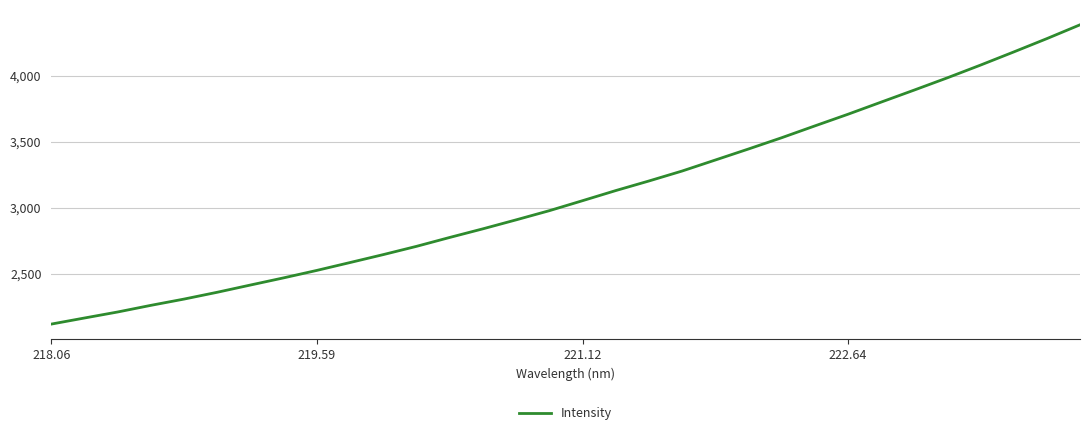

Reading right to left, list all the values displayed in this chart.

4384.2	4279.5	4178.4	4079.1	3982.8	3889.9	3798.5	3706.5	3618.1	3528.6	3443.3	3359.8	3276.5	3201.1	3128.4	3051.9	2976.2	2906.8	2838.9	2773.5	2706.2	2643.7	2583.6	2524.0	2467.5	2413.1	2358.3	2306.7	2259.1	2208.8	2163.2	2117.0